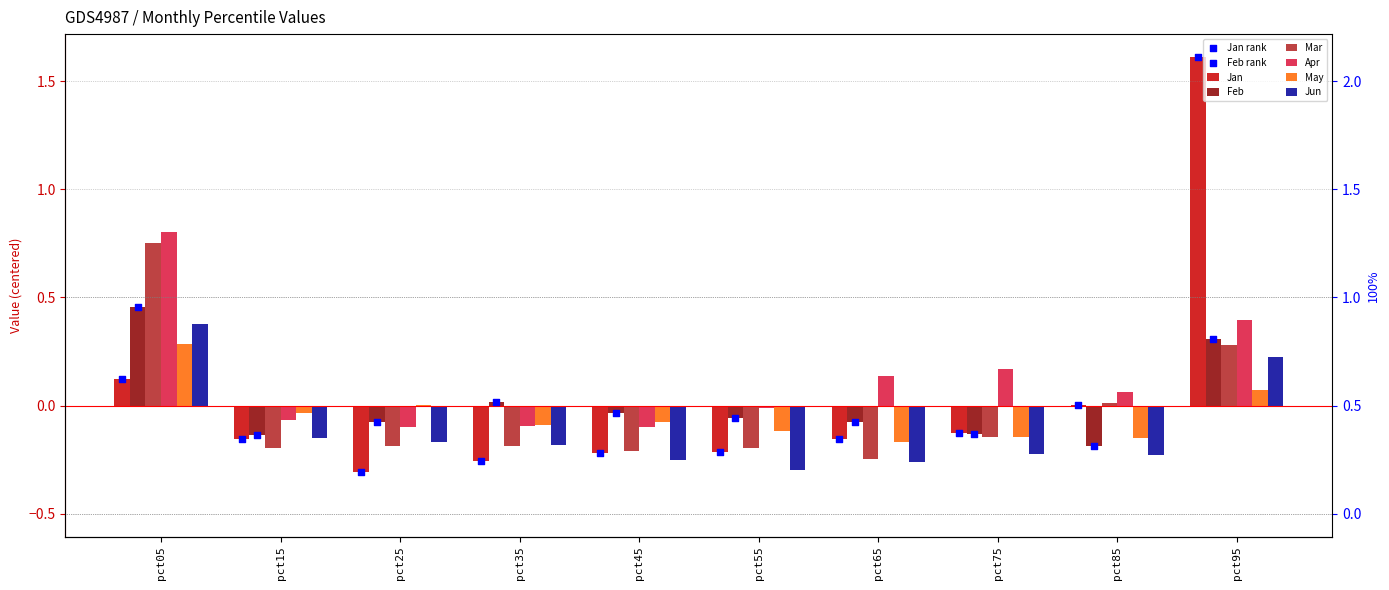

Is the value of Jan at pct65 greater than the value of Feb at pct45?

No